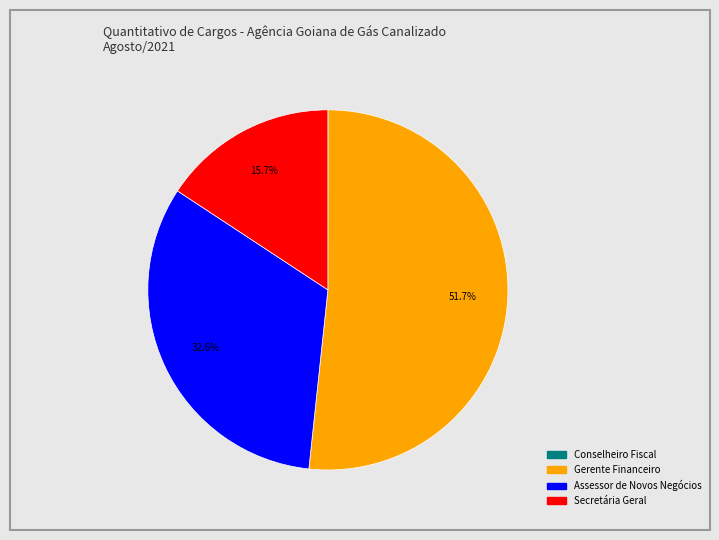

To the nearest percent, what is the difference between the Assessor de Novos Negócios and Gerente Financeiro slice percentages?

19%